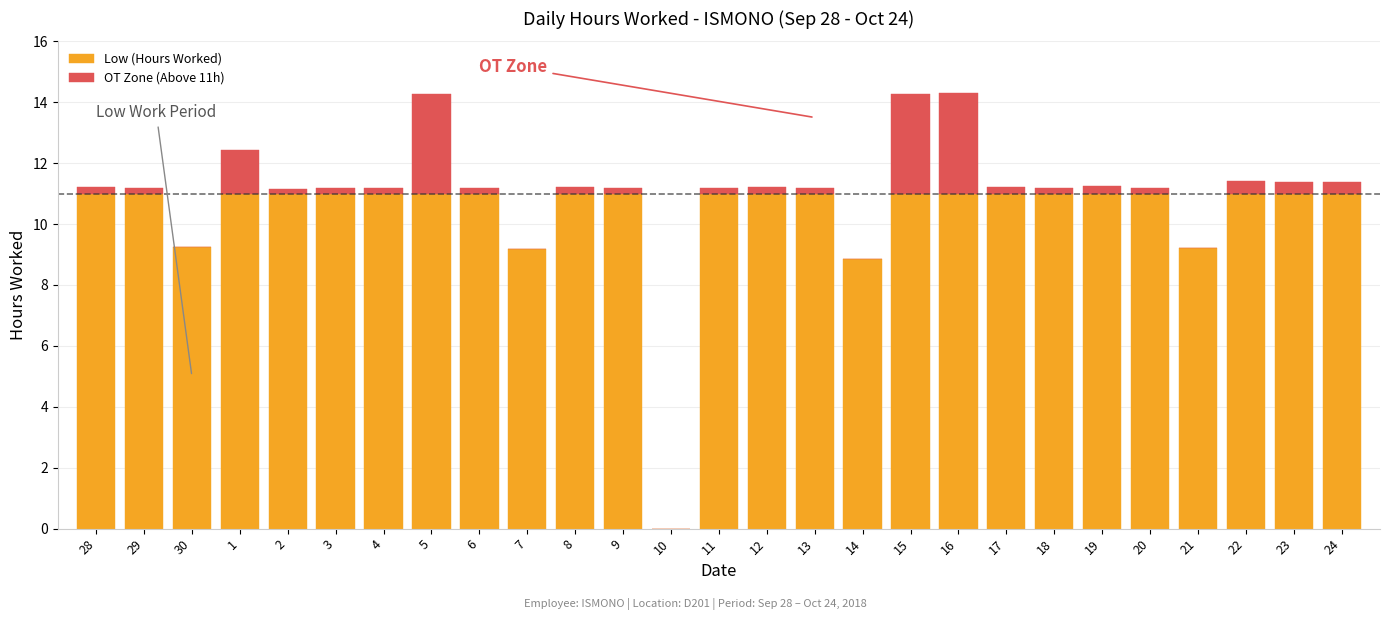

Where is Low (Hours Worked) nearest to the value 5?

14